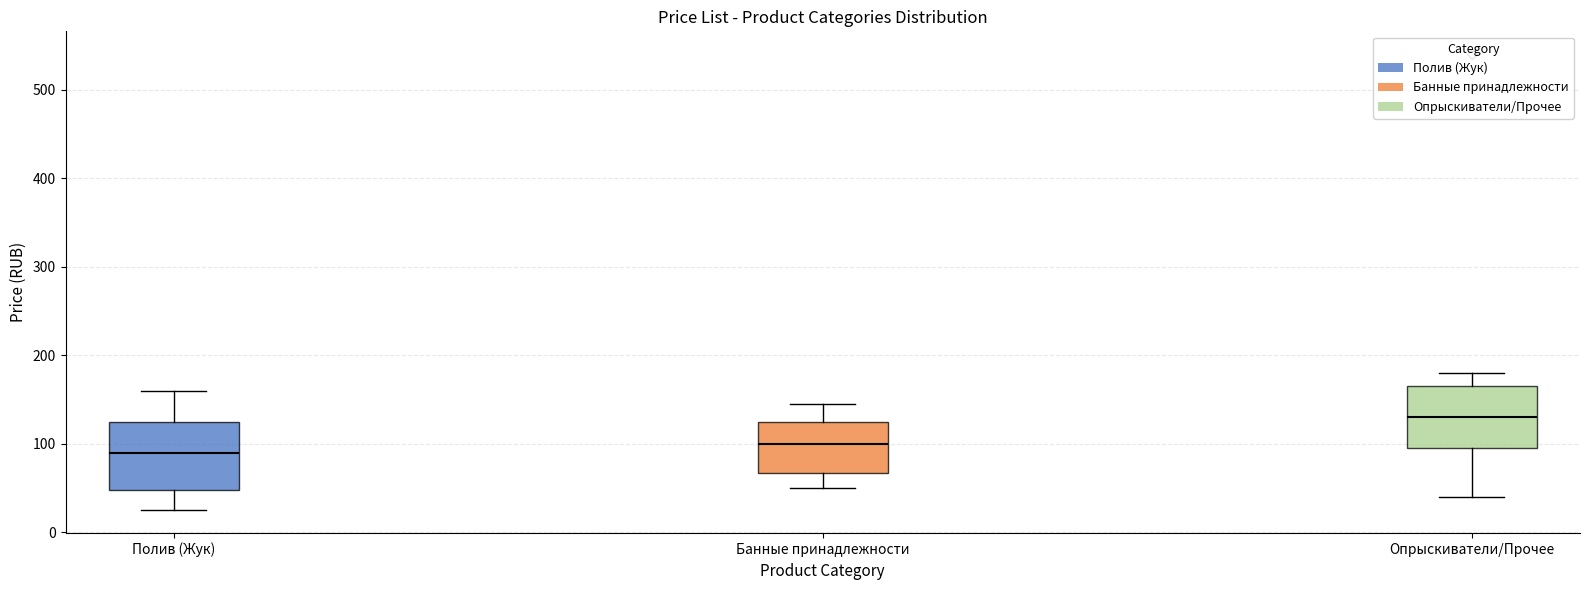

Where does the upper whisker of the box for Опрыскиватели/Прочее end on the y-axis? The values are not printed on the chart, so give them approximately, as read against the axis.

180